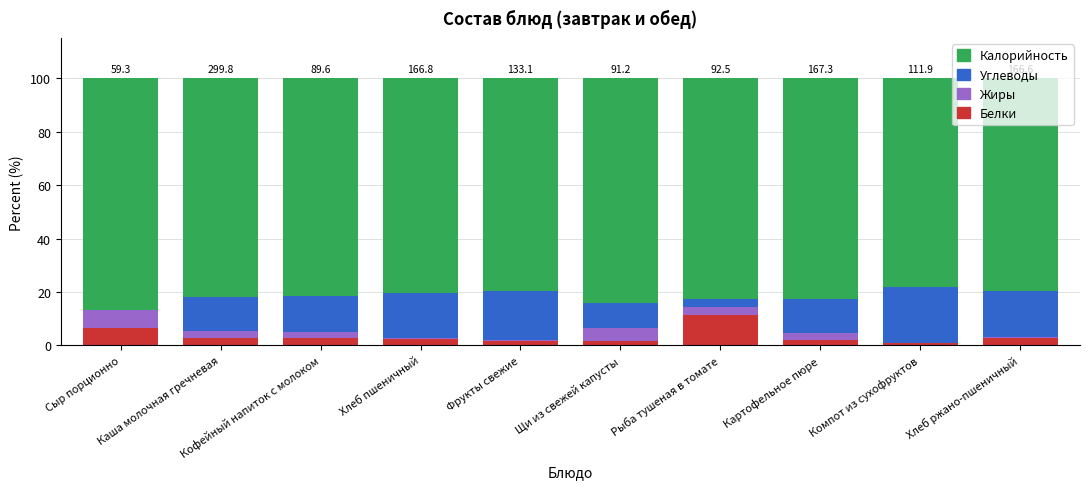

What are all the series names shown in the legend?

Калорийность, Углеводы, Жиры, Белки